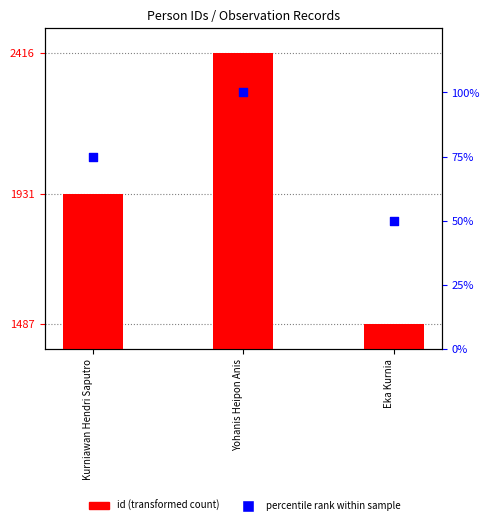

What are all the series names shown in the legend?

id (transformed count), percentile rank within sample